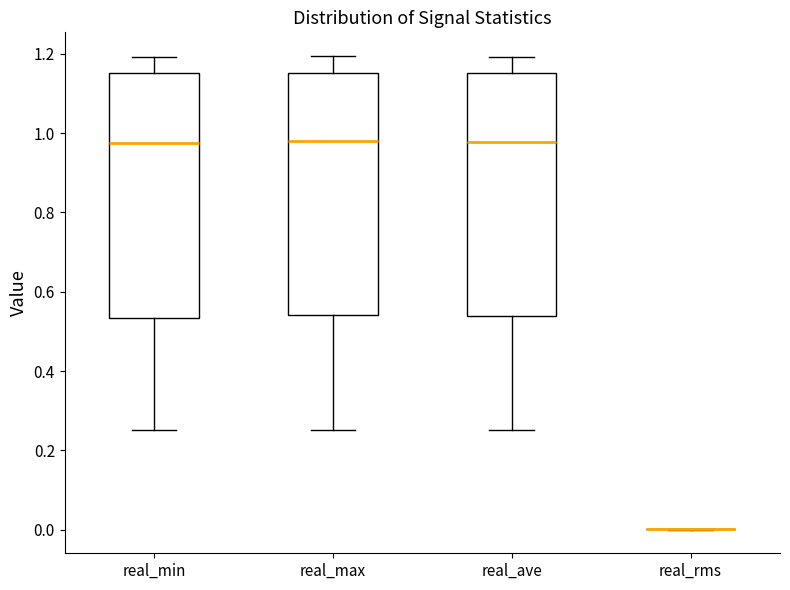

Reading left to right, read every box against the y-axis: the position of its median line, the range the box covers, and the ends of its whiskers. The values are not printed on the chart, so give them approximately, as read against the axis.

real_min: median 0.98, box 0.54 to 1.16, whiskers 0.26 to 1.20
real_max: median 0.98, box 0.54 to 1.16, whiskers 0.26 to 1.20
real_ave: median 0.98, box 0.54 to 1.16, whiskers 0.26 to 1.20
real_rms: box collapsed to a line at 0.00, whiskers 0.00 to 0.00